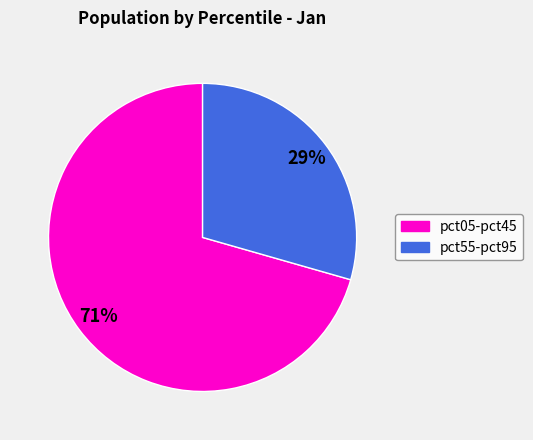

To the nearest percent, what is the average slice percentage?

50%